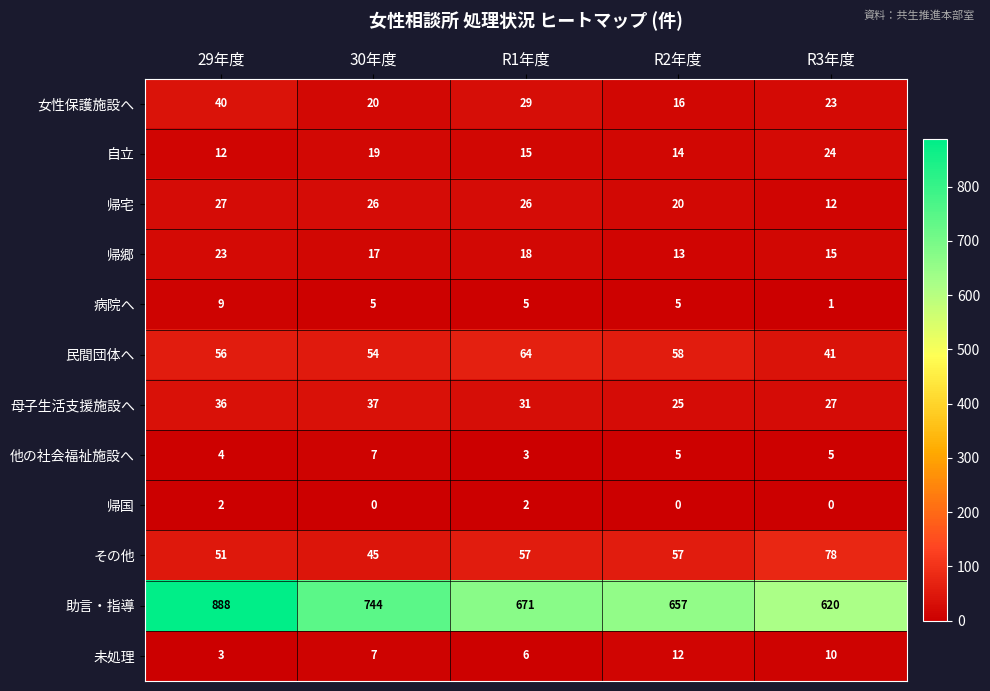

Count the number of data series in this chart.

12